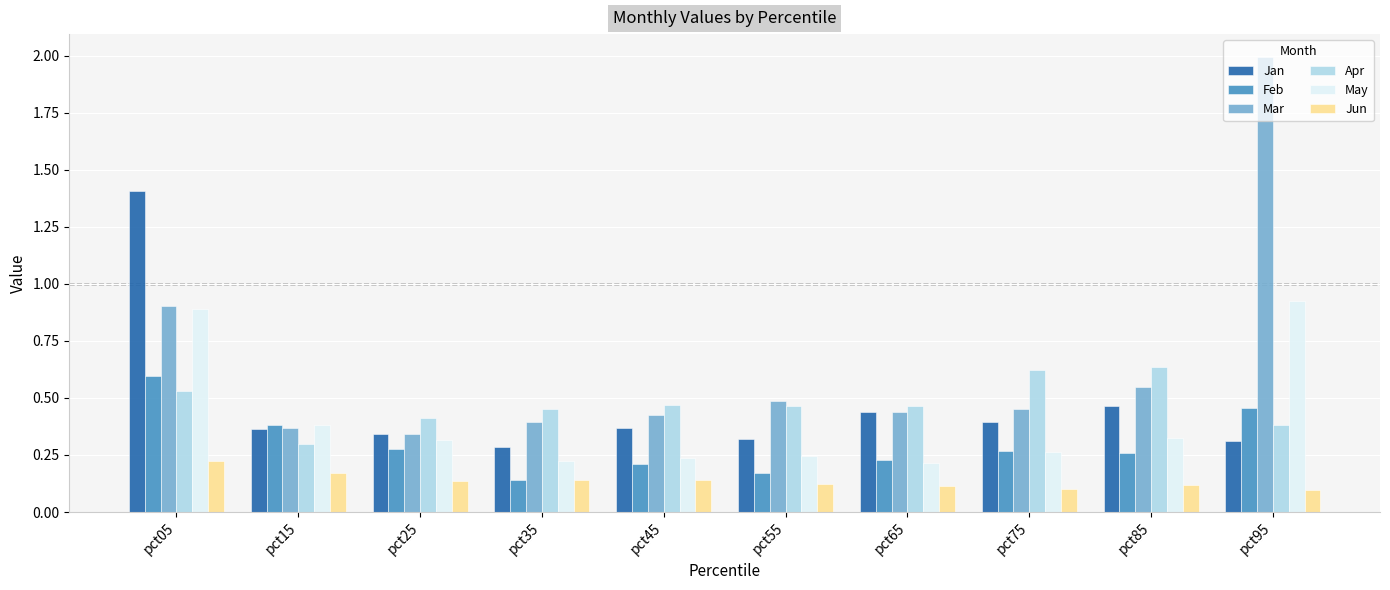

At how many categories does at least one series exceed 0?

10